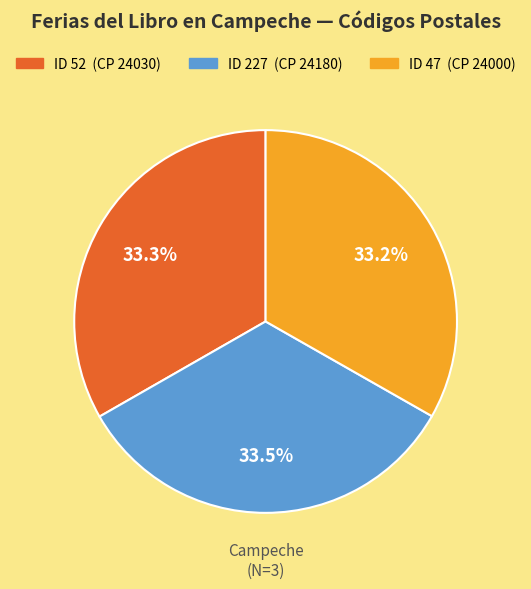

Does any single category account for the majority?

No